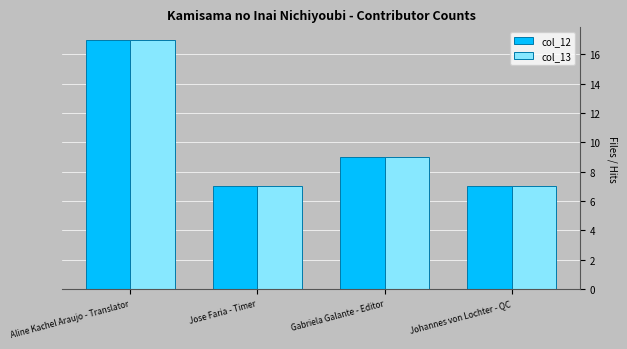

Reading right to left, transcribe all the data shown in this chart.

col_12: 7	9	7	17
col_13: 7	9	7	17